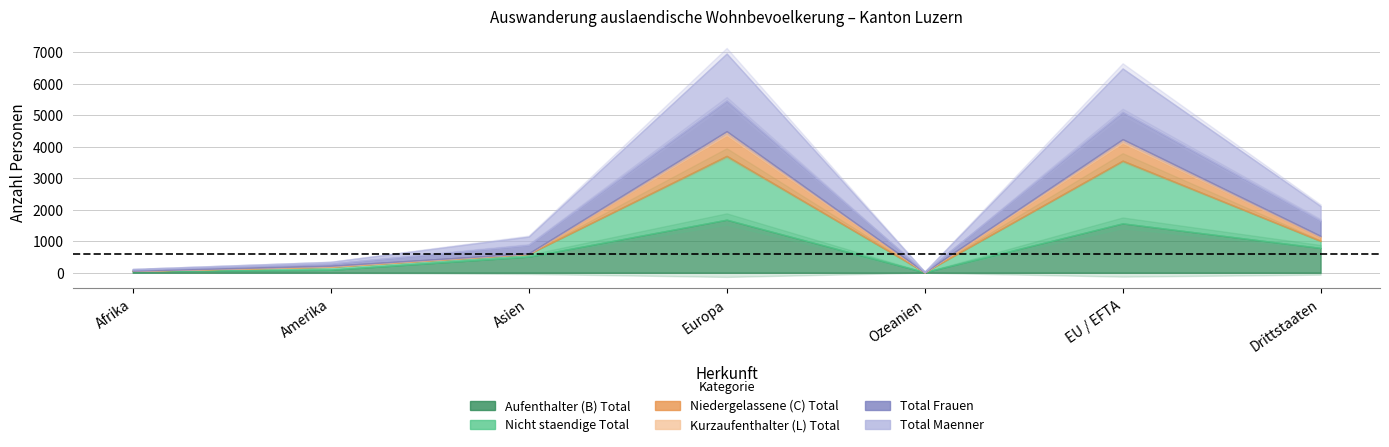

Which category has the lowest value in the Total Frauen series?

Ozeanien